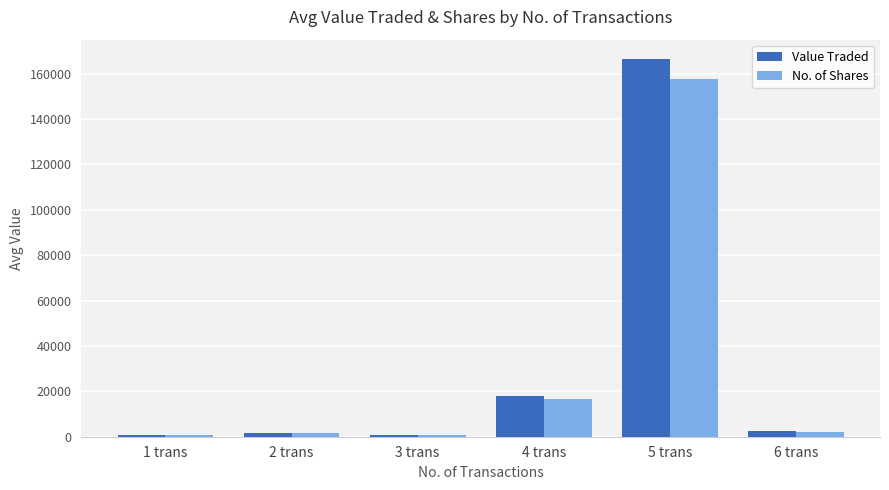

True or false: No. of Shares has a value of 623 at 1 trans.

True